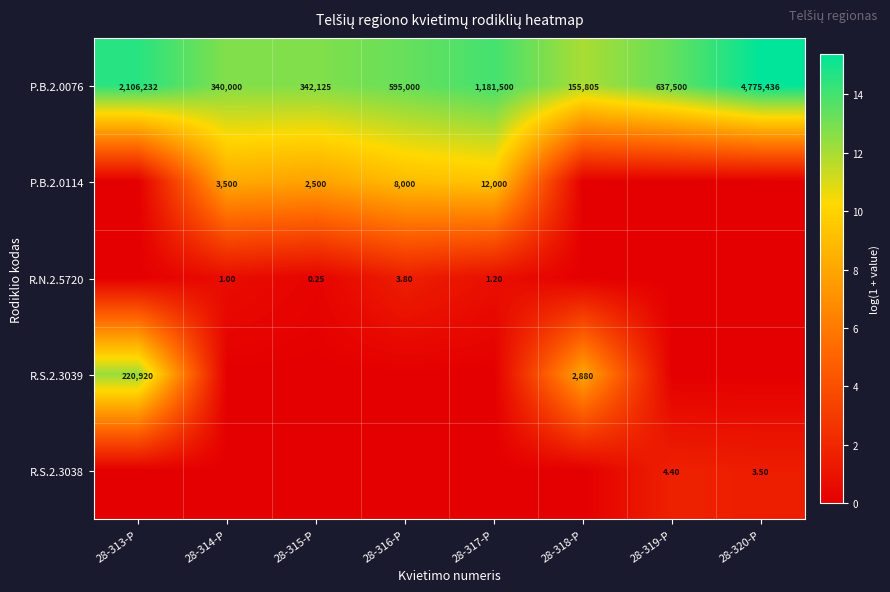

List the series in order of their peak value, lowest first.

R.N.2.5720, R.S.2.3038, P.B.2.0114, R.S.2.3039, P.B.2.0076